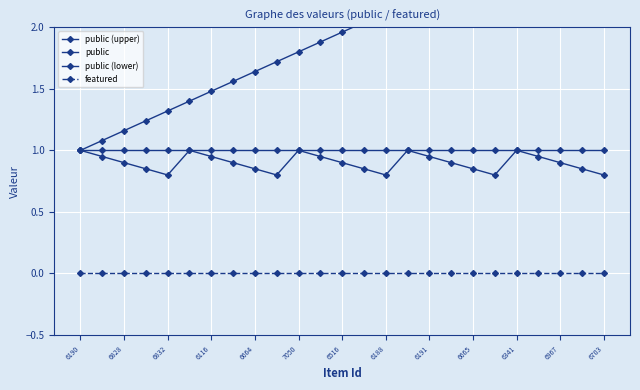

True or false: featured and public (upper) cross at least once.

False